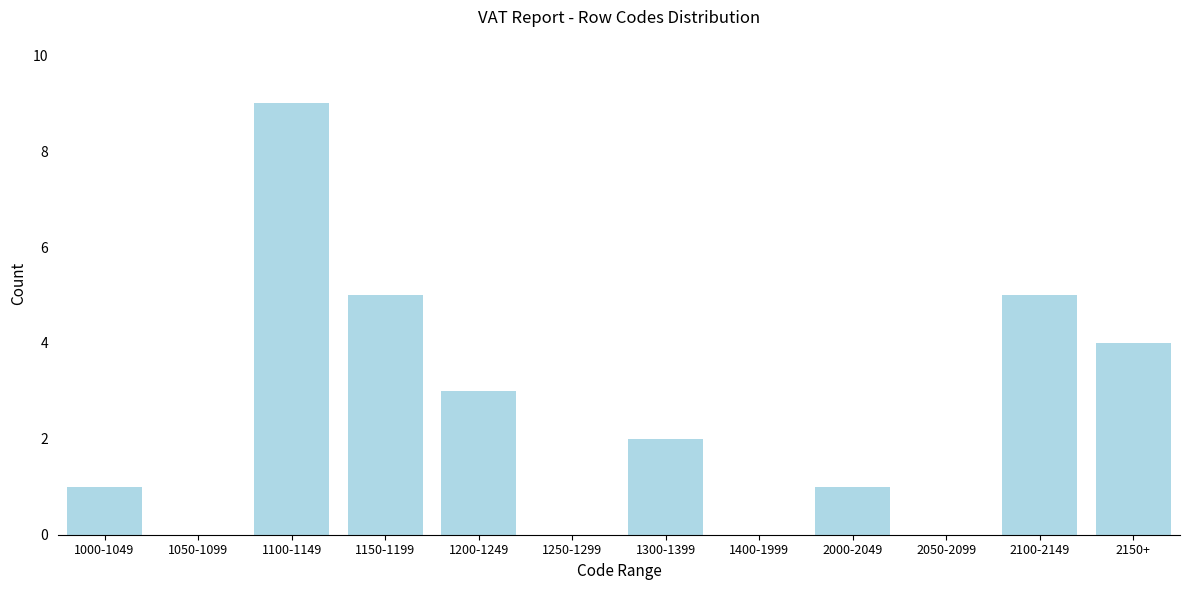

Reading left to right, list all the values displayed in this chart.

1000-1049=1	1050-1099=0	1100-1149=9	1150-1199=5	1200-1249=3	1250-1299=0	1300-1399=2	1400-1999=0	2000-2049=1	2050-2099=0	2100-2149=5	2150+=4